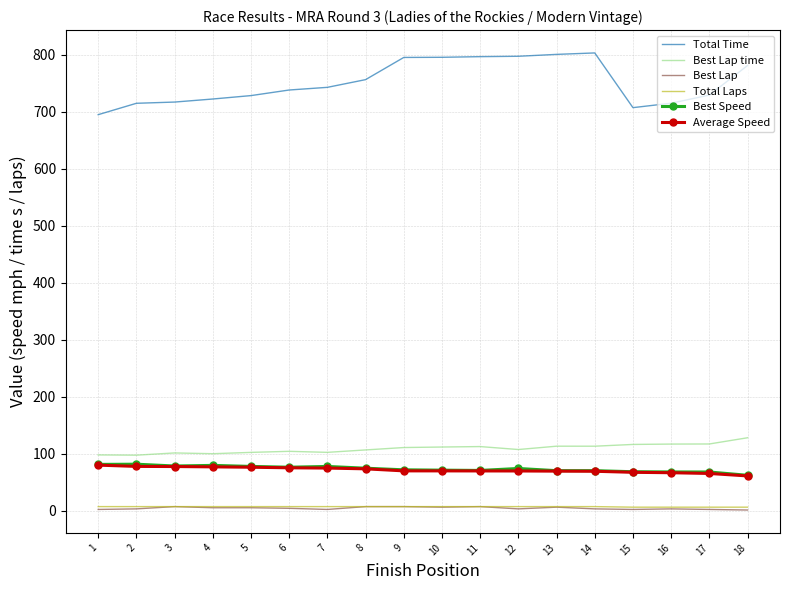

What is the sum of the Best Speed values at 10 and 17?

138.7